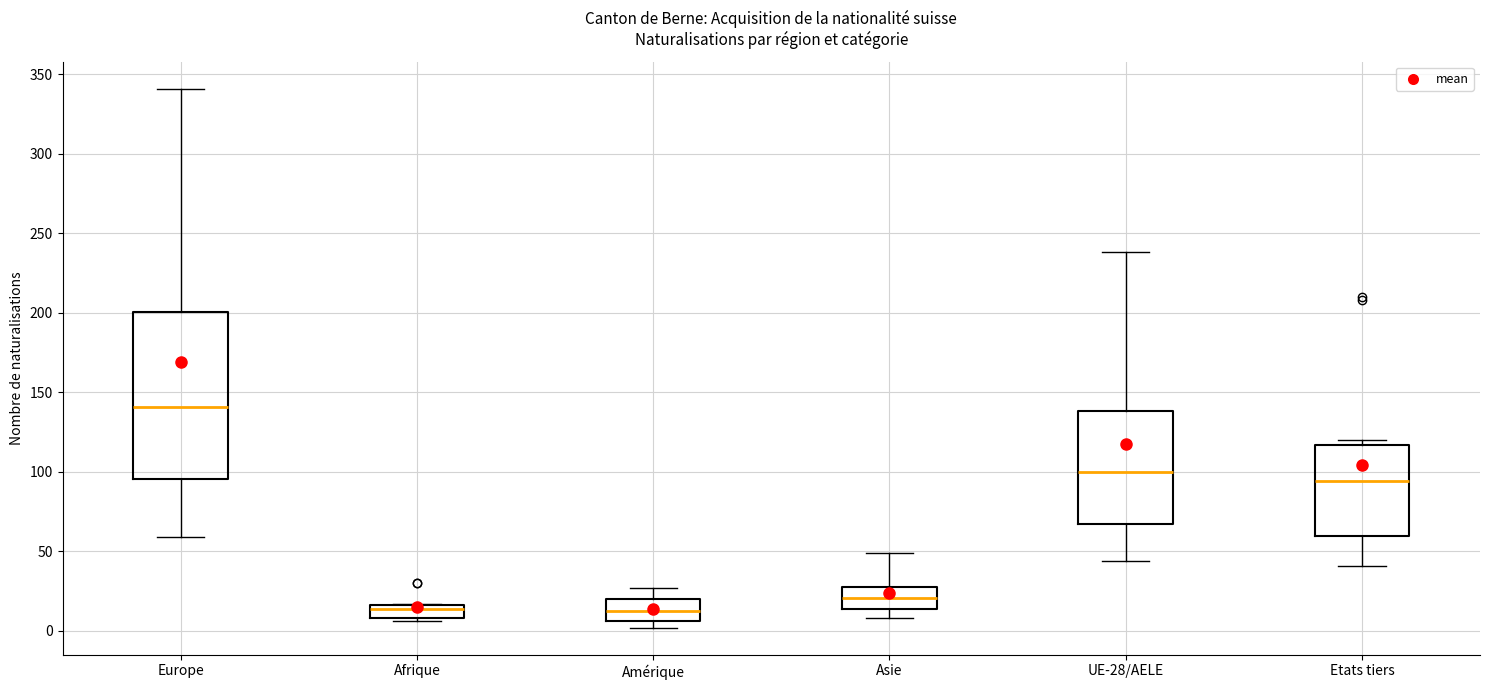

Reading left to right, transcribe this box plot: for each box, give where its median line is, the range the box spans, and where its two whiskers end, as read against the y-axis. The values are not printed on the chart, so give them approximately, as read against the axis.

Europe: median 140, box 95 to 200, whiskers 60 to 340
Afrique: median 15 (just below the box's upper edge), box 10 to 15, whiskers 5 to 15
Amérique: median 15, box 5 to 20, whiskers 0 to 25
Asie: median 20, box 15 to 30, whiskers 10 to 50
UE-28/AELE: median 100, box 65 to 140, whiskers 45 to 240
Etats tiers: median 95, box 60 to 115, whiskers 40 to 120